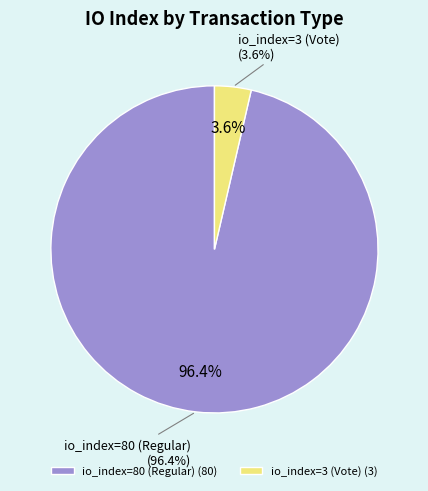

Which has a higher value, io_index=3 (Vote) or io_index=80 (Regular)?

io_index=80 (Regular)